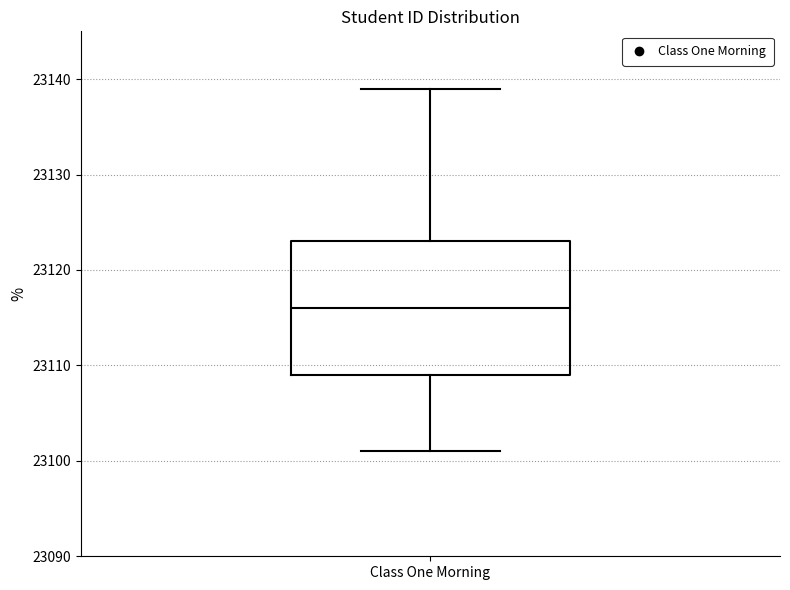

Transcribe this box plot: give where the median line is, the range the box spans, and where the two whiskers end, as read against the y-axis. The values are not printed on the chart, so give them approximately, as read against the axis.

median 23116, box 23109 to 23123, whiskers 23101 to 23139